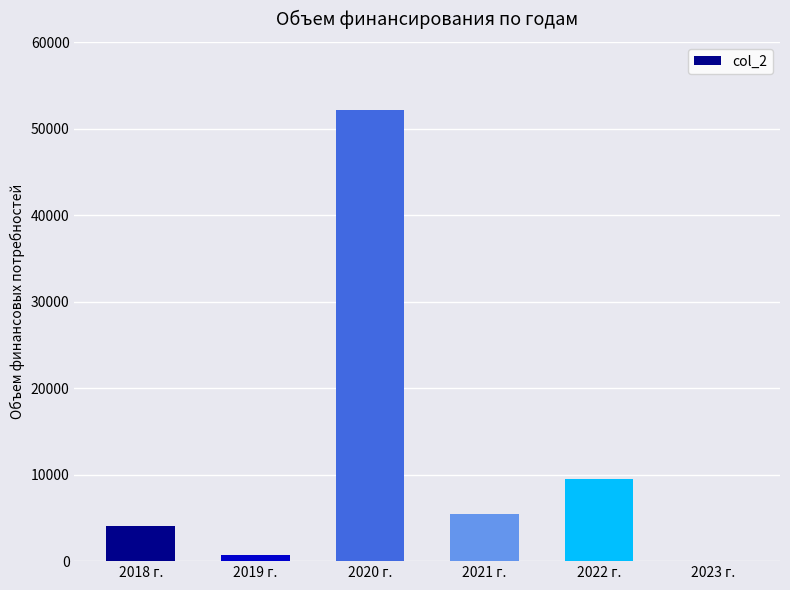

What is the sum of all values?

71915.5